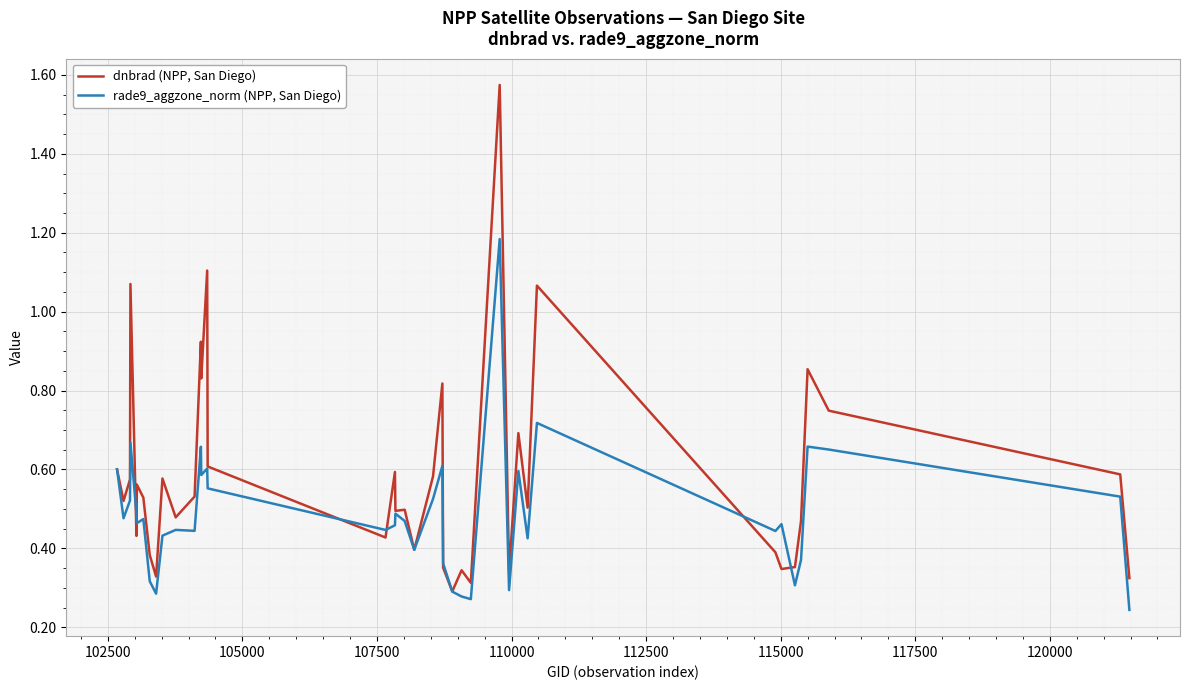

List the series in order of their overall mean, highest first.

dnbrad (NPP, San Diego), rade9_aggzone_norm (NPP, San Diego)